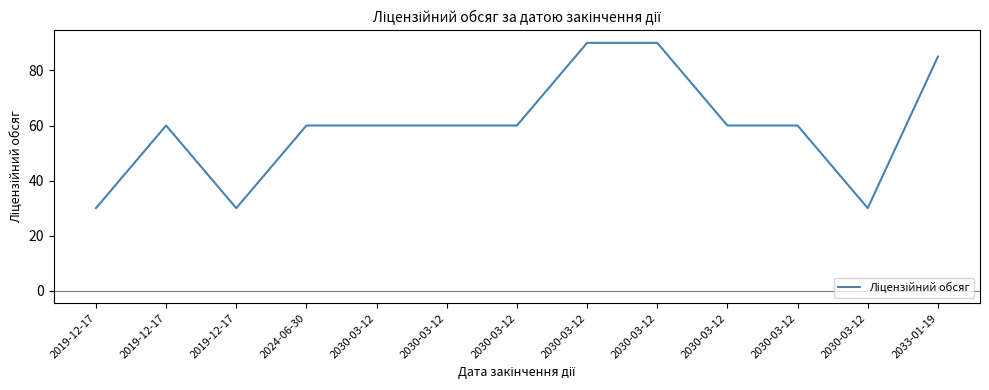

Reading left to right, what are all the values shown in this chart?

2019-12-17=30	2019-12-17=60	2019-12-17=30	2024-06-30=60	2030-03-12=60	2030-03-12=60	2030-03-12=60	2030-03-12=90	2030-03-12=90	2030-03-12=60	2030-03-12=60	2030-03-12=30	2033-01-19=85